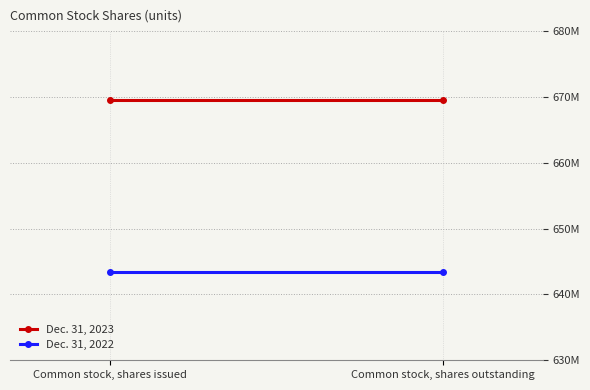

Where is Dec. 31, 2023 nearest to the value 669519349?

Common stock, shares issued